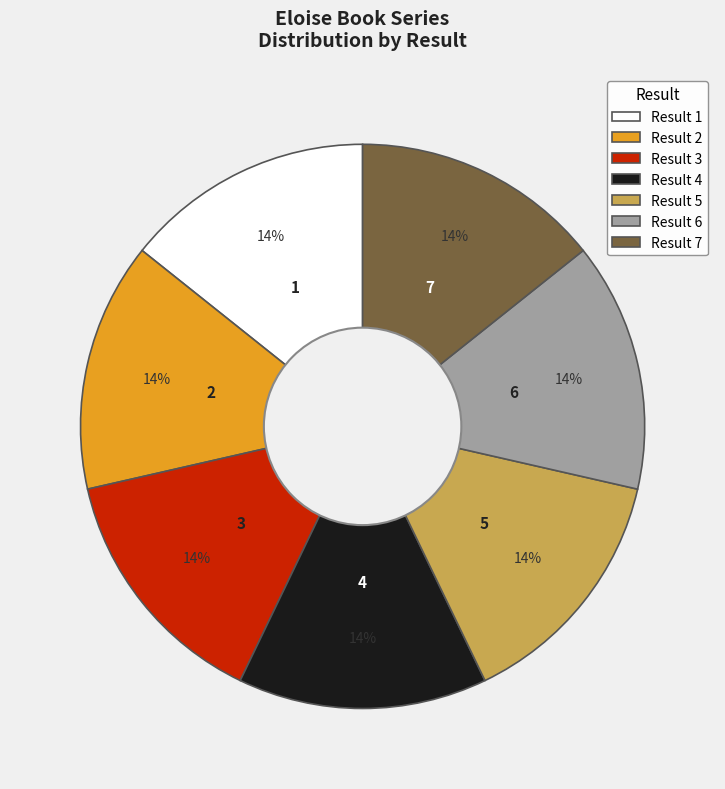

Does any single category account for the majority?

No